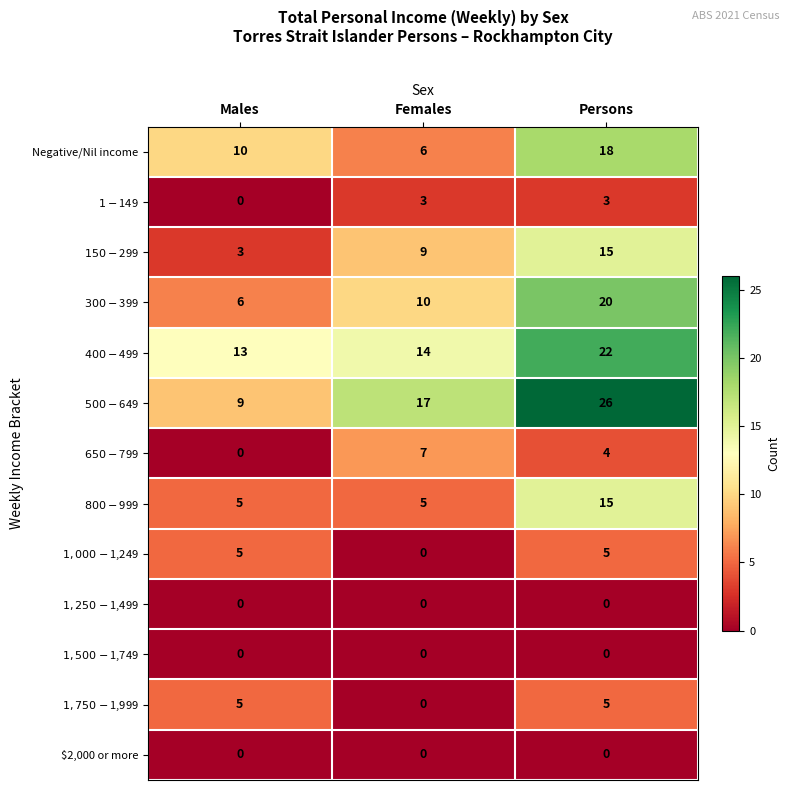

What is the spread (max minus min) of values at Persons?

26